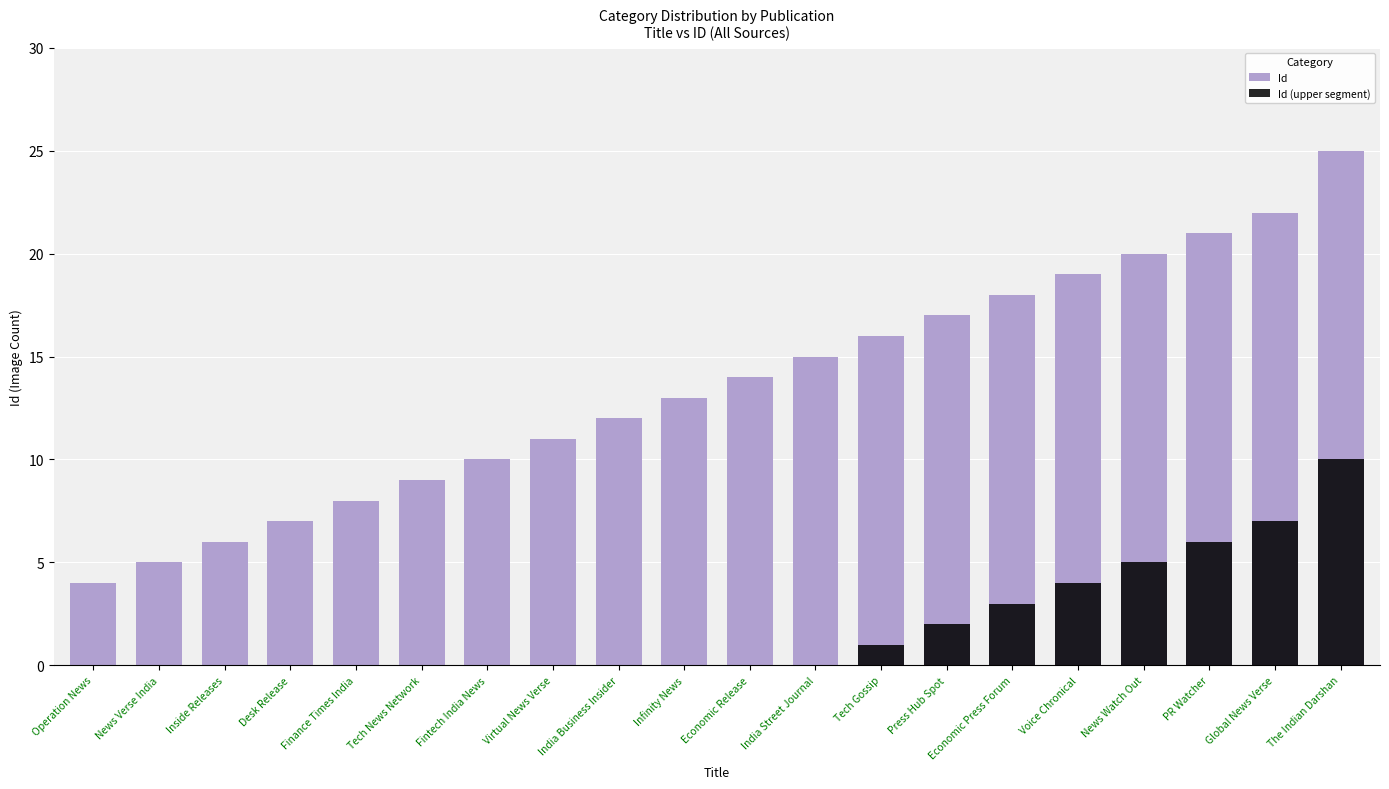

Read the Id value at Voice Chronical.

19